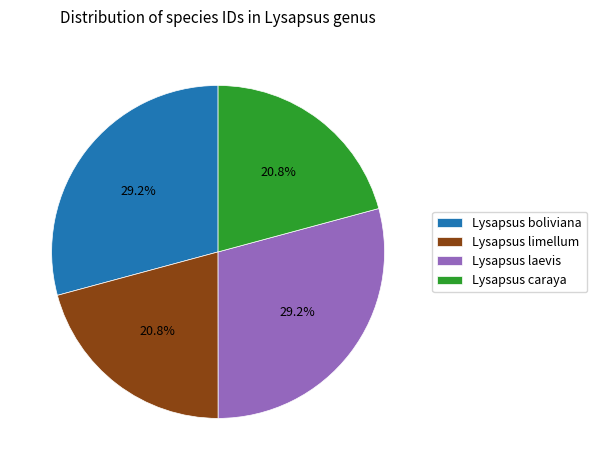

How many slices are in this pie chart?

4